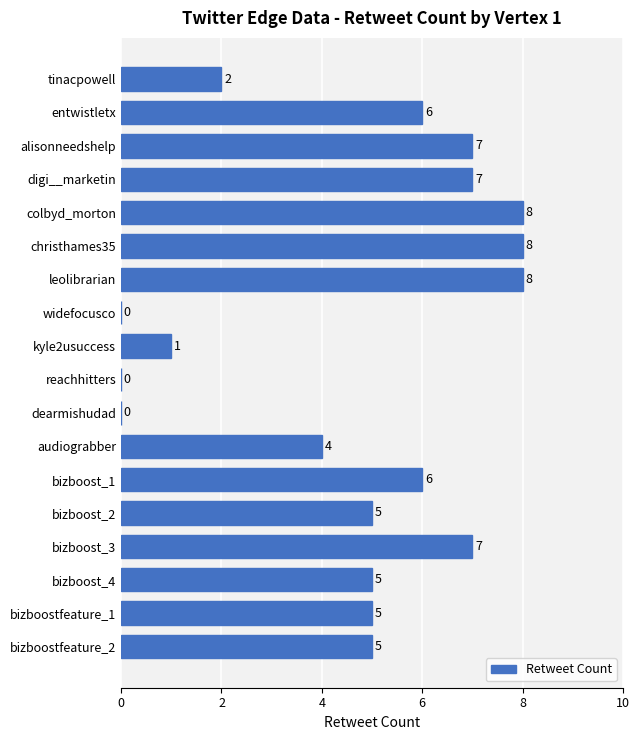

How many data points does each series have?

18